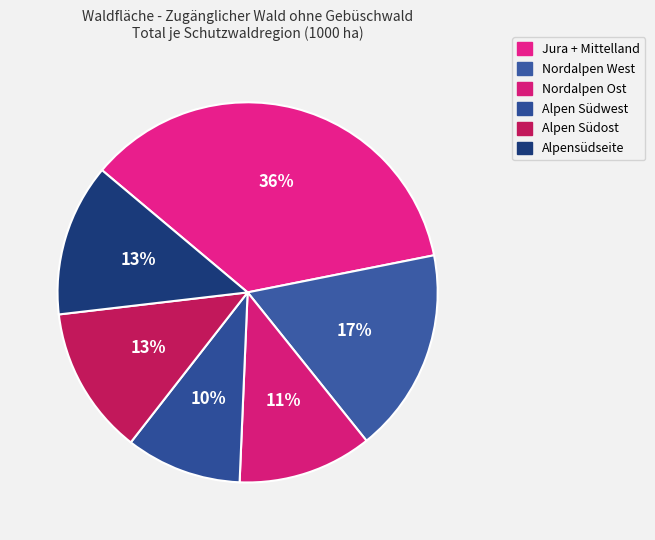

How many slices are in this pie chart?

6